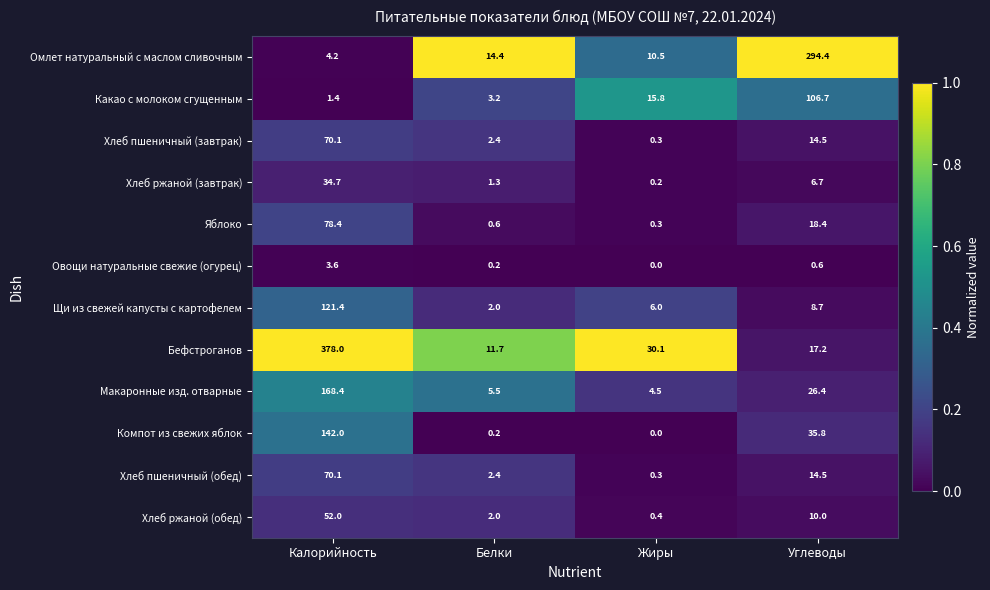

True or false: Хлеб ржаной (обед) has a value of 0.4 at Жиры.

True